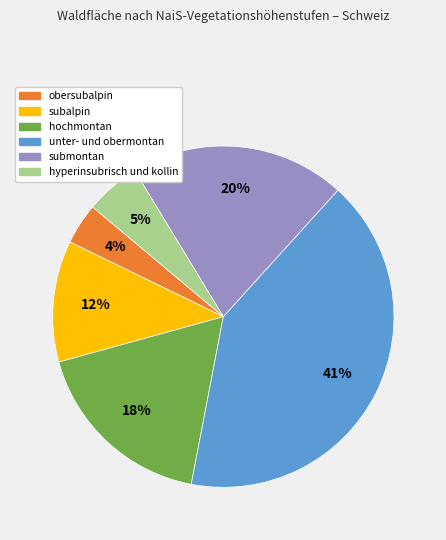

Is there a majority slice in this chart?

No